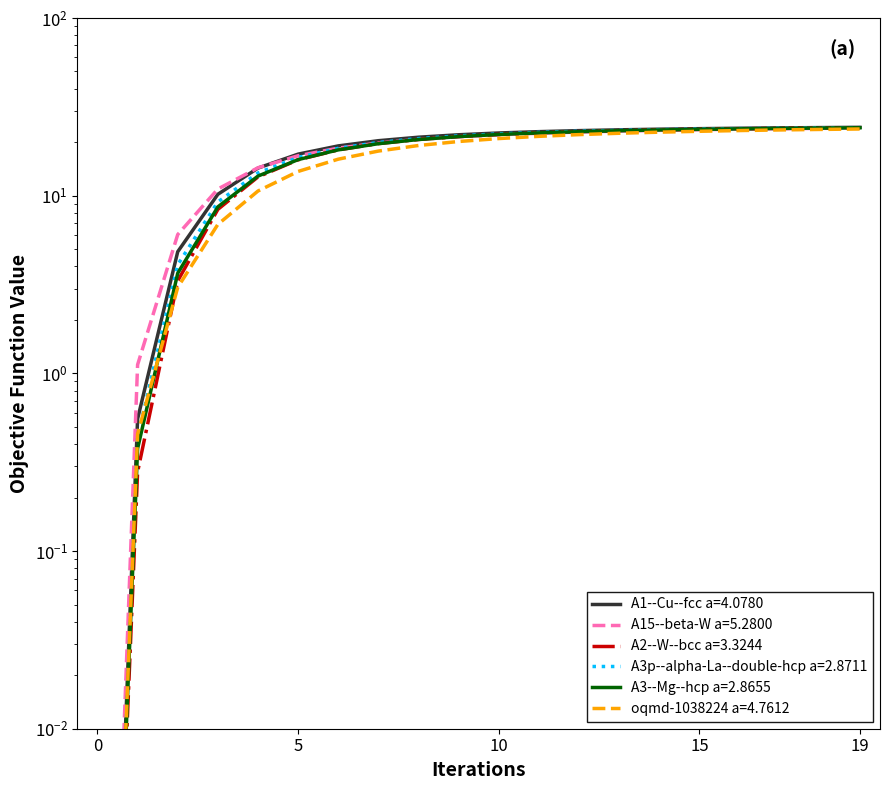

Where is oqmd-1038224 a=4.7612 nearest to the value 11?

4